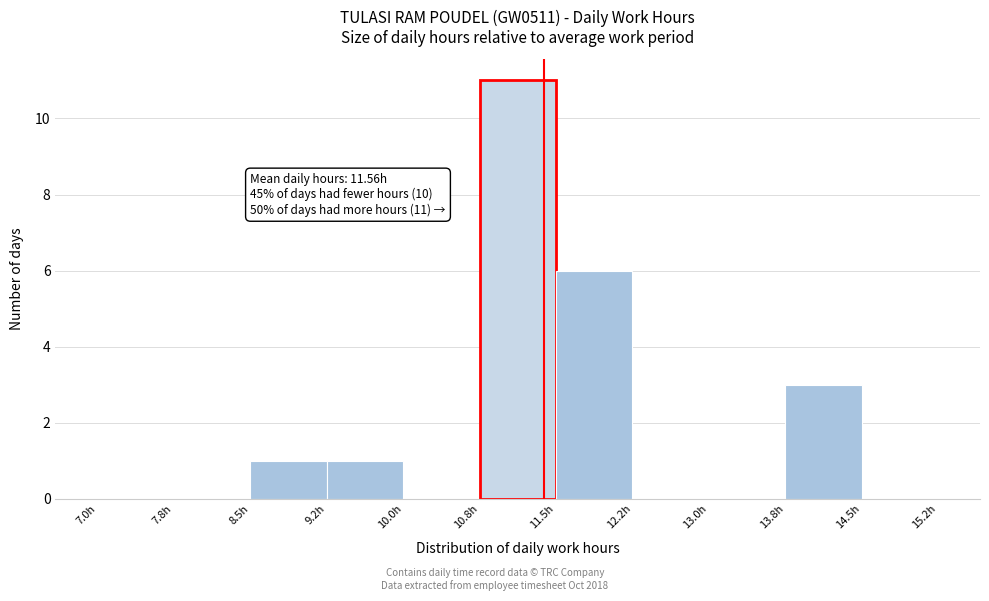

Over which range of the x-axis is the bar tallest?

10.75 to 11.50